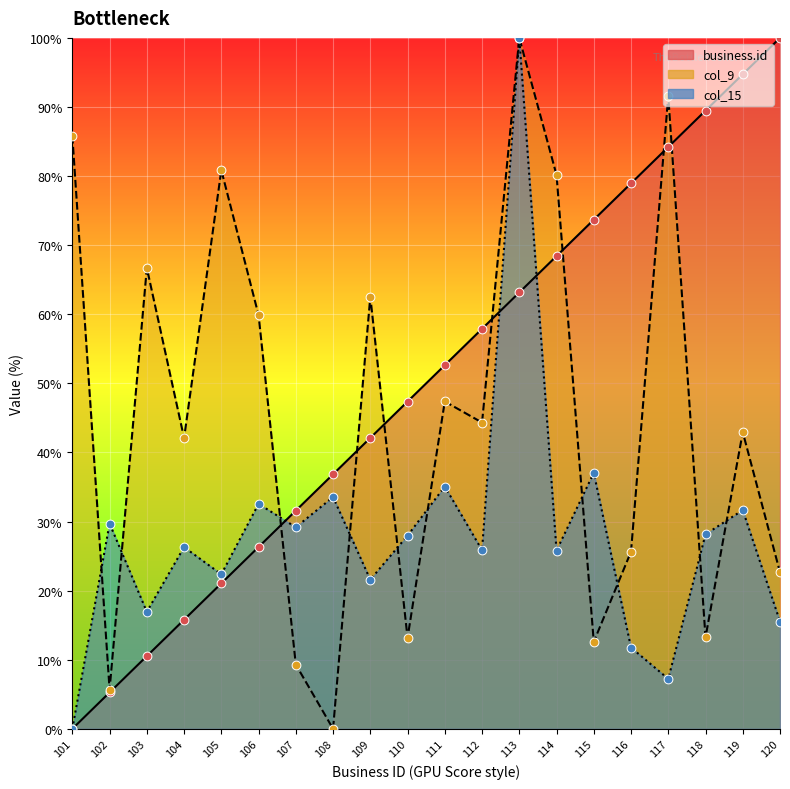

At how many categories does at least one series exceed 11?

20